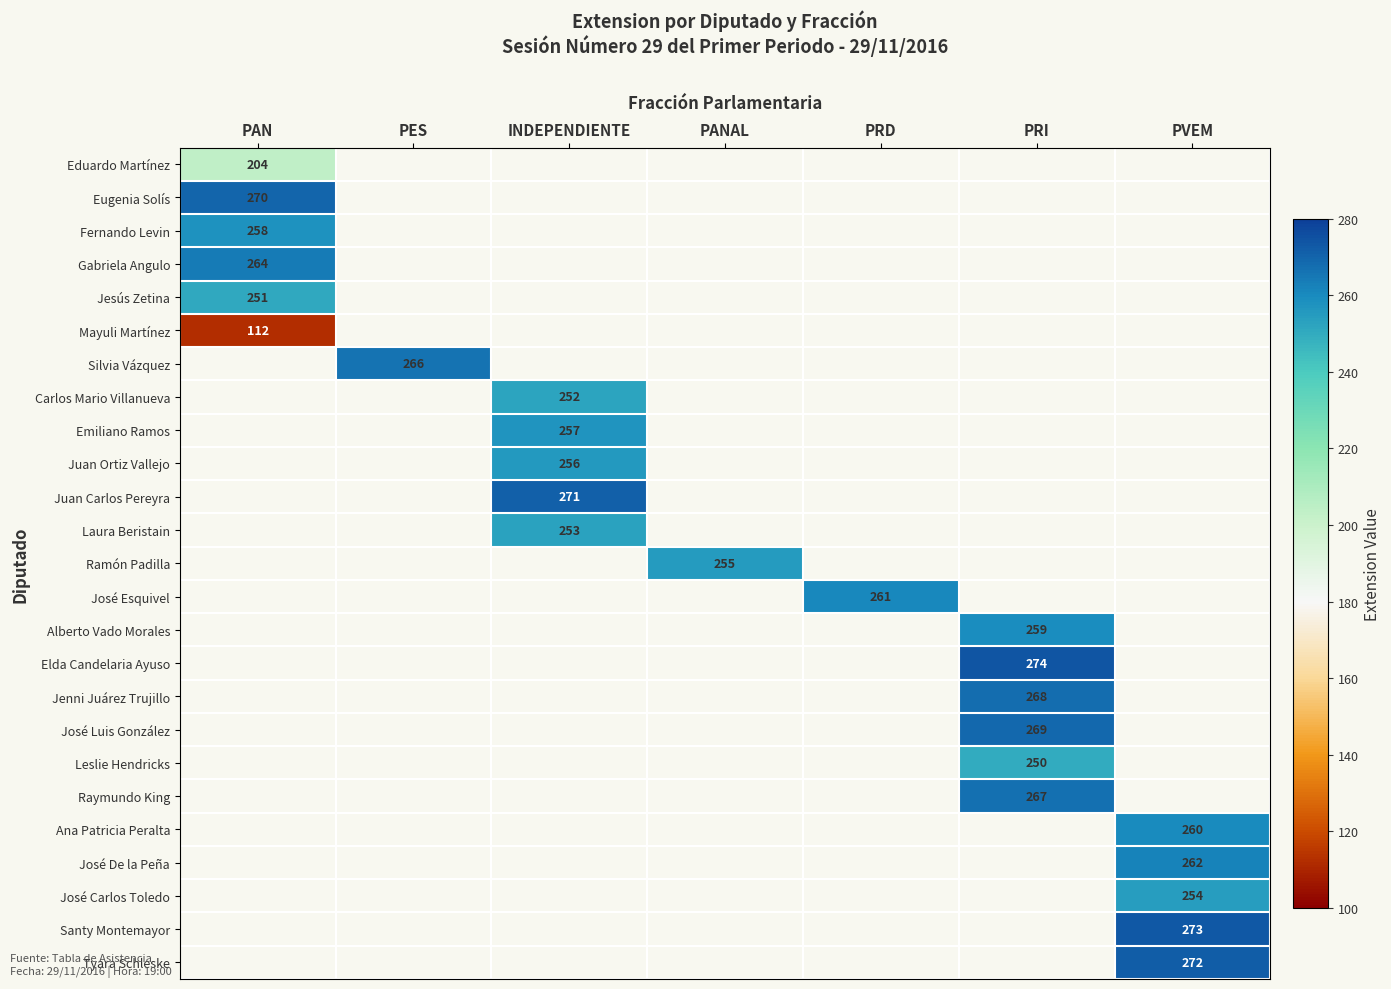

The value of Juan Ortiz Vallejo at INDEPENDIENTE is 104. True or false?

False